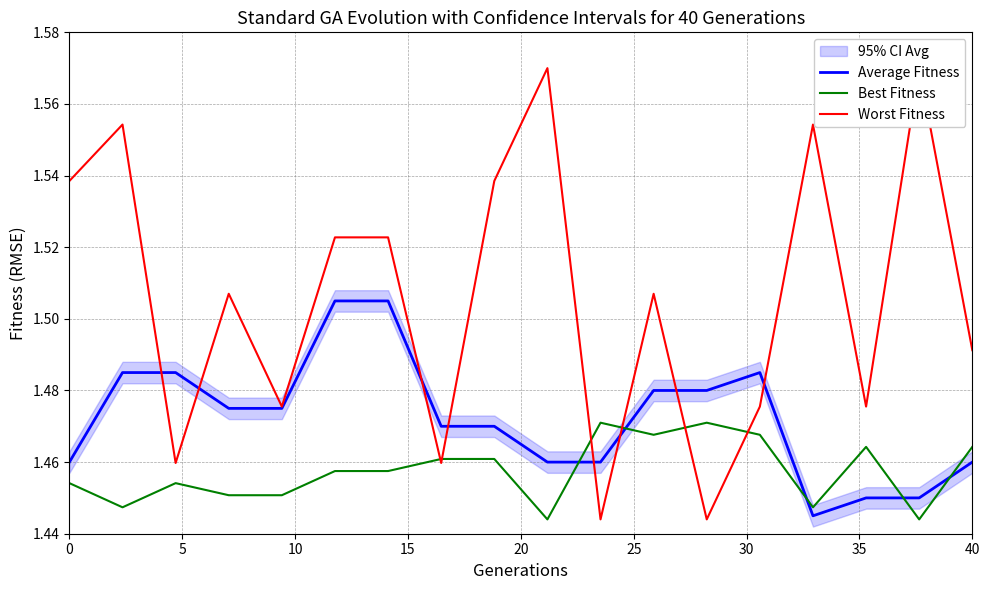

Which series ends up on top after the final intersection of Best Fitness and Average Fitness?

Best Fitness